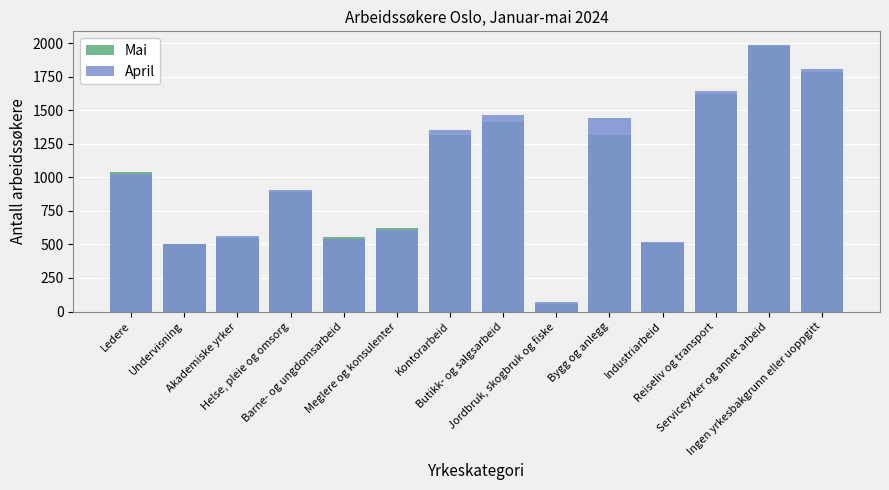

What is the average value of the April series?

1031